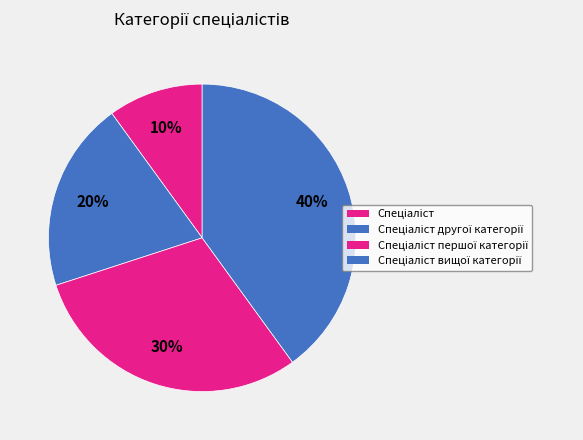

How many segments does this pie chart have?

4